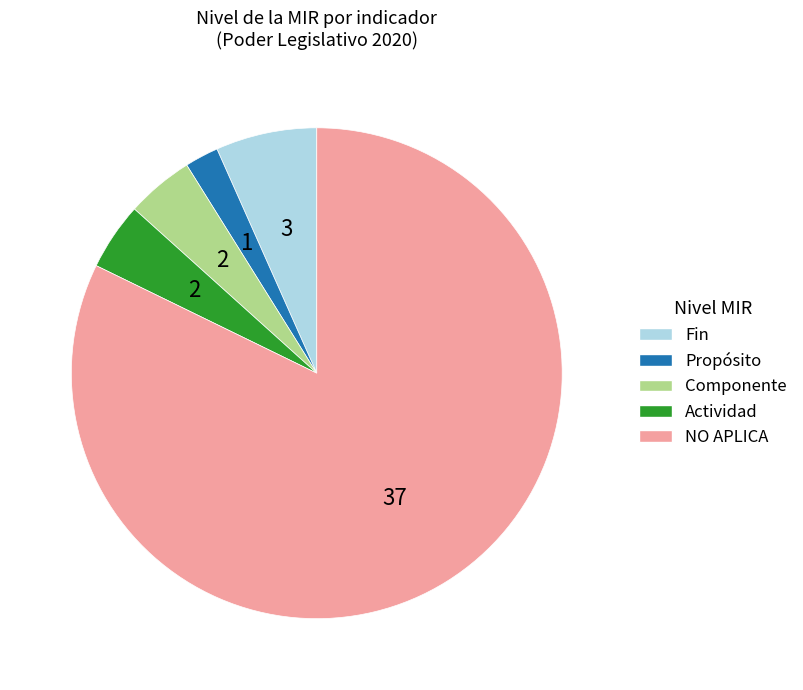

What is the largest slice in the pie chart?

NO APLICA